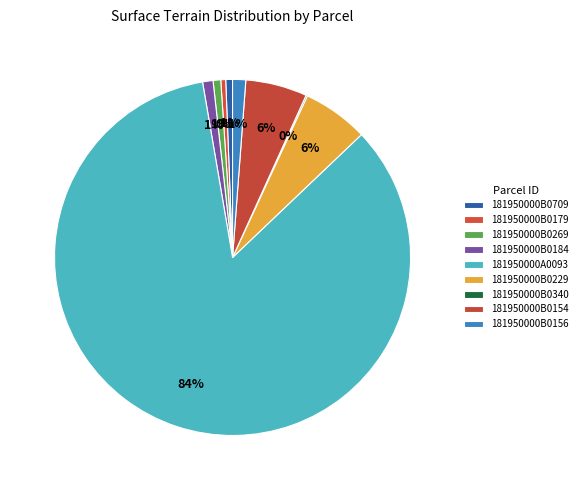

Which category accounts for the majority?

181950000A0093